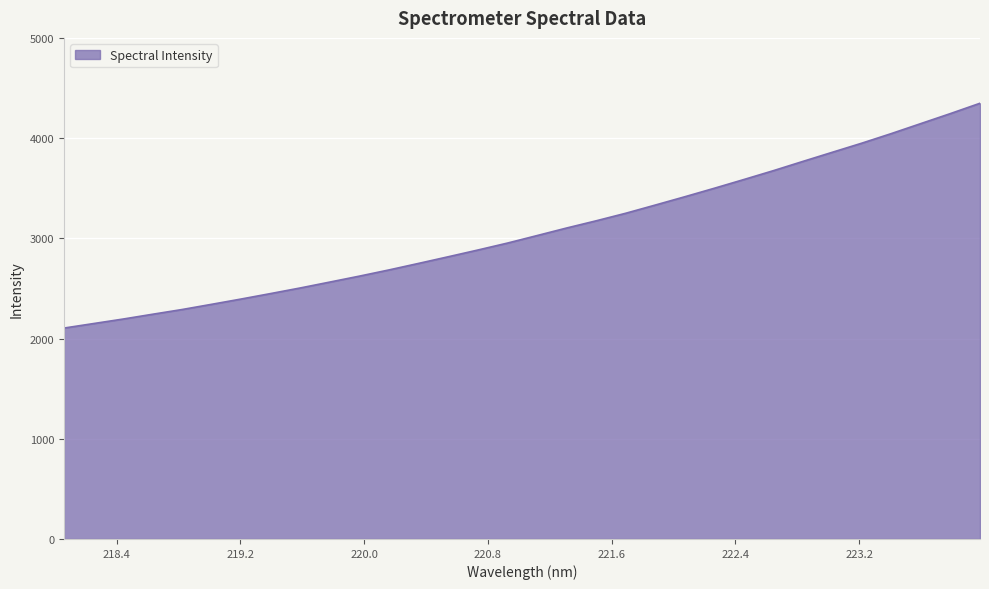

What is the difference between the maximum and minimum values?

2243.8